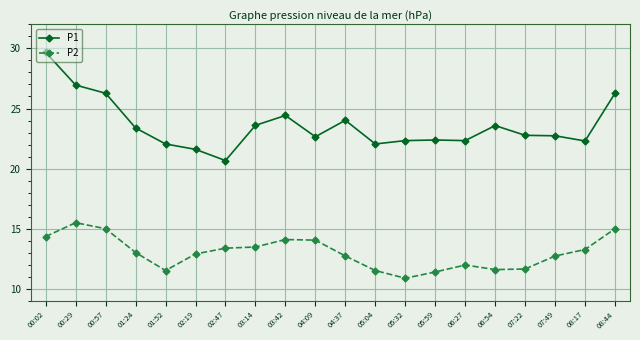

Does the chart display data point markers on the line(s)?

Yes